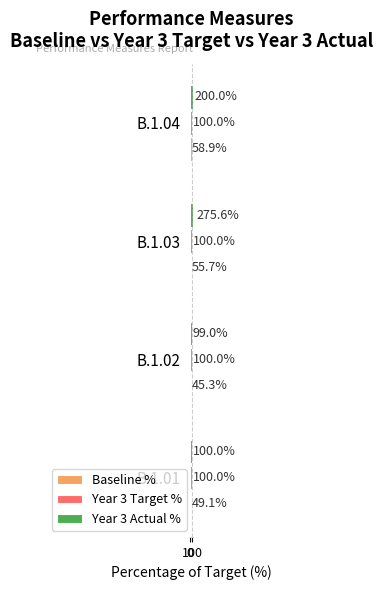

Between 100 and 200, which series saw the biggest shift?

Year 3 Actual %